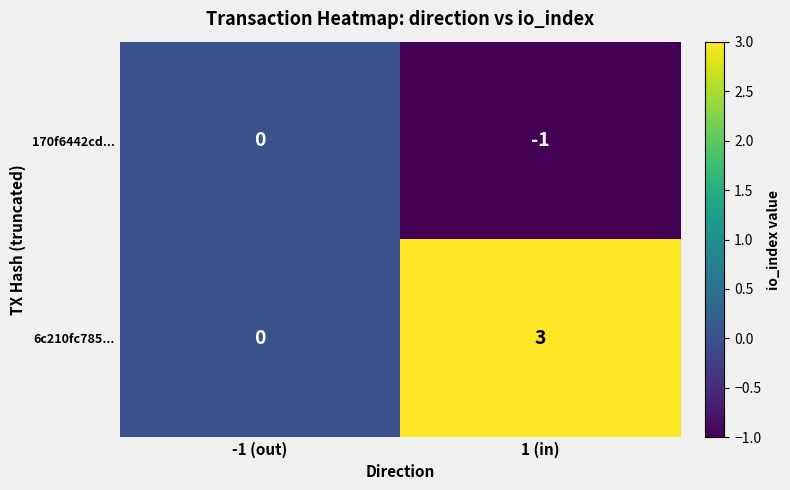

At which category is the sum across all series the highest?

1 (in)